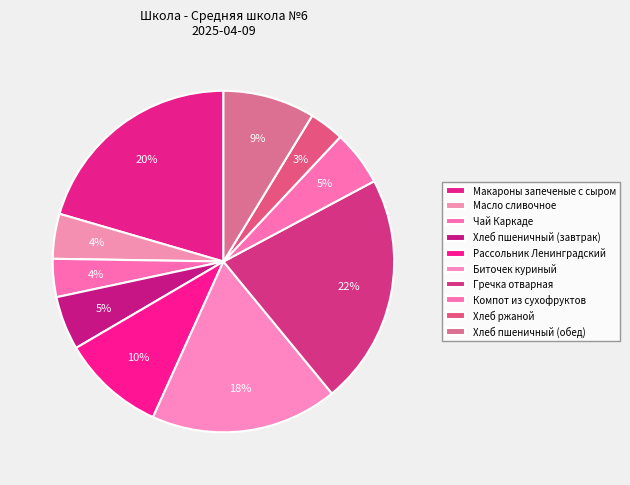

Does Гречка отварная account for over 50% of the chart?

No